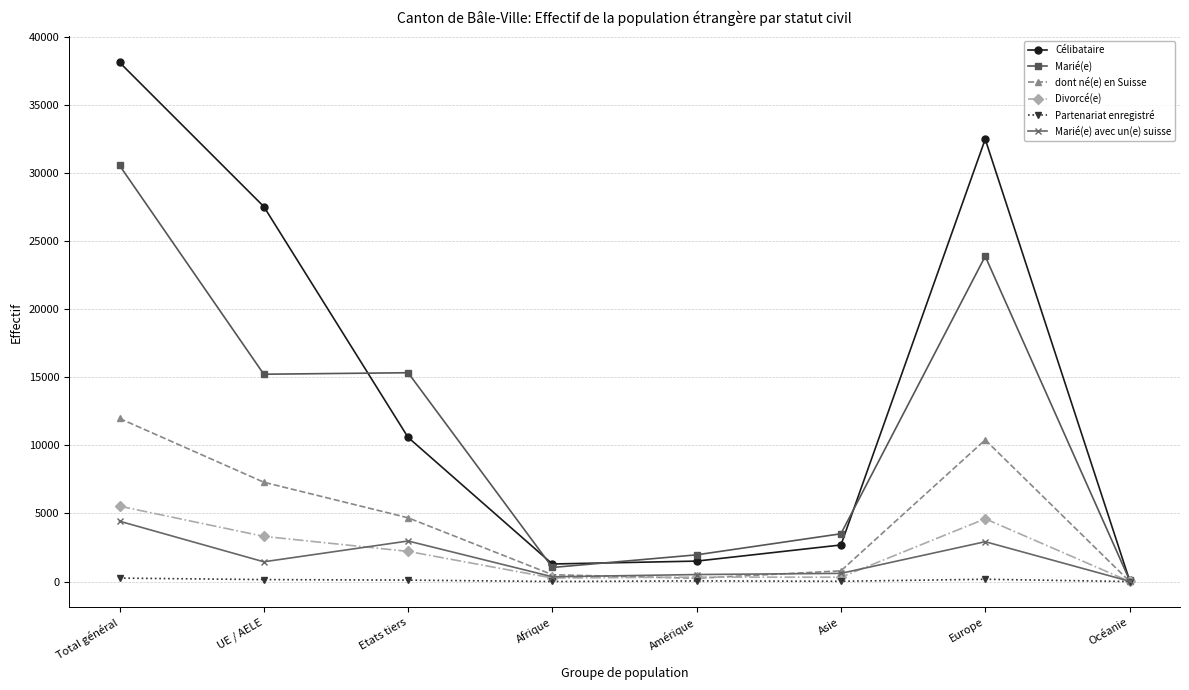

The dont né(e) en Suisse series shows 20208 at Total général. True or false?

False